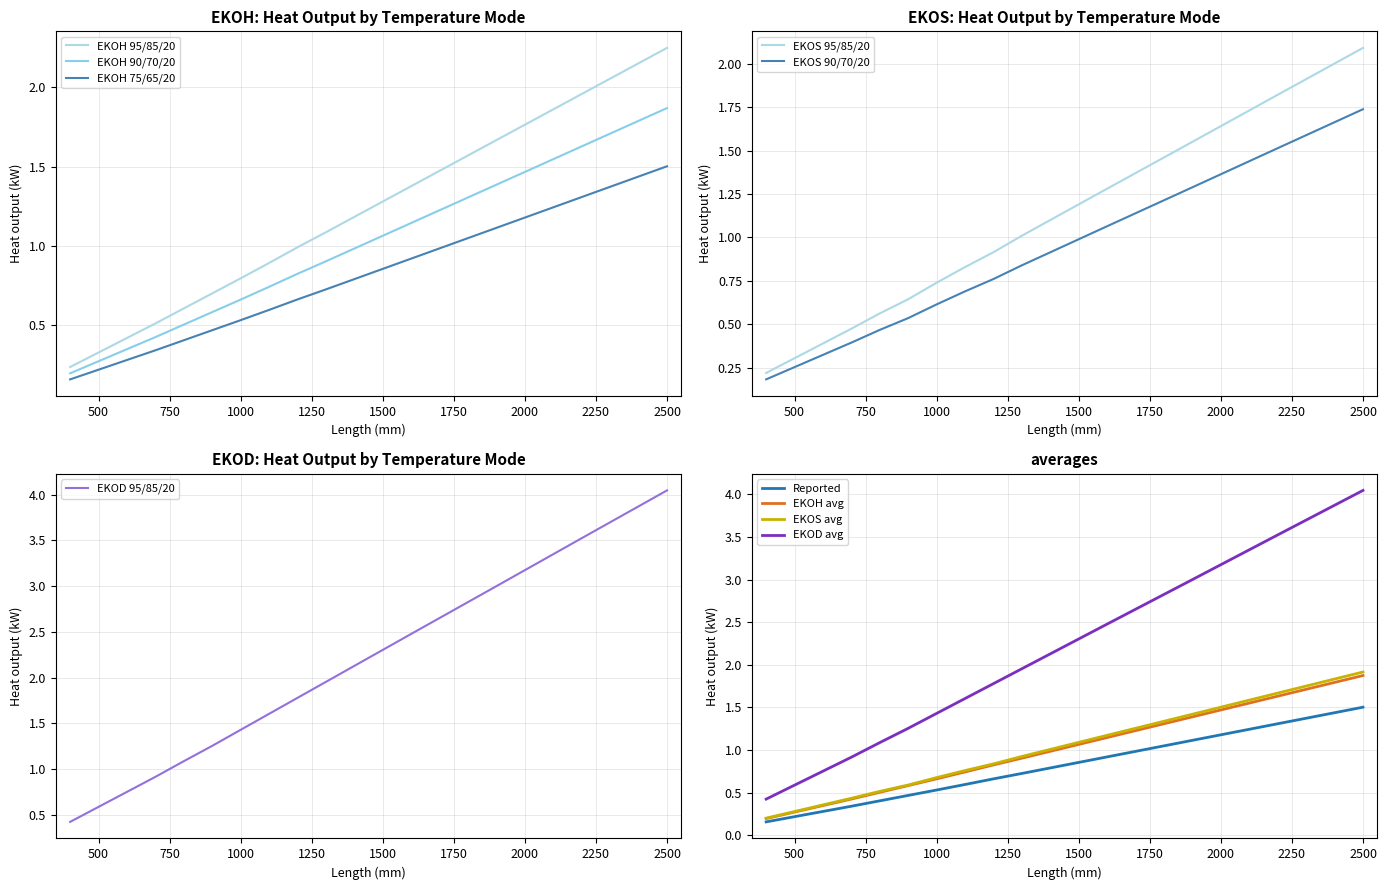

True or false: EKOH 90/70/20 has more than 1 interior local peaks.

False